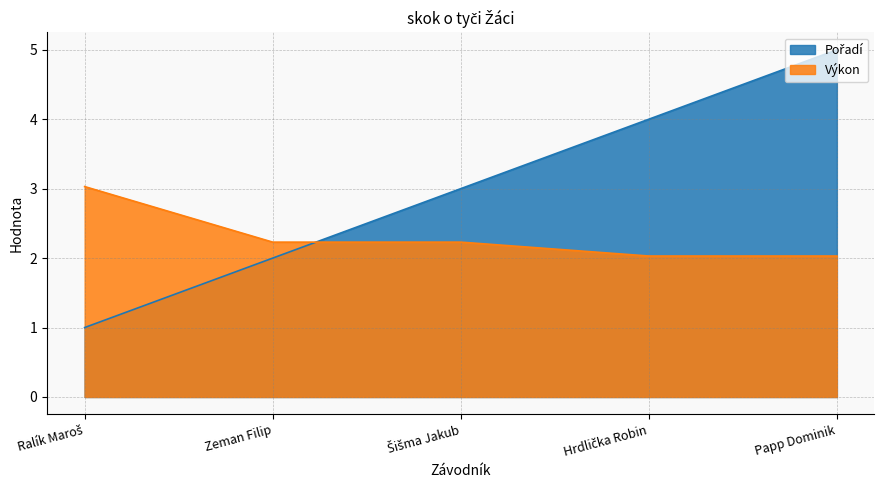

Is the value of Výkon at Hrdlička Robin greater than the value of Pořadí at Šišma Jakub?

No